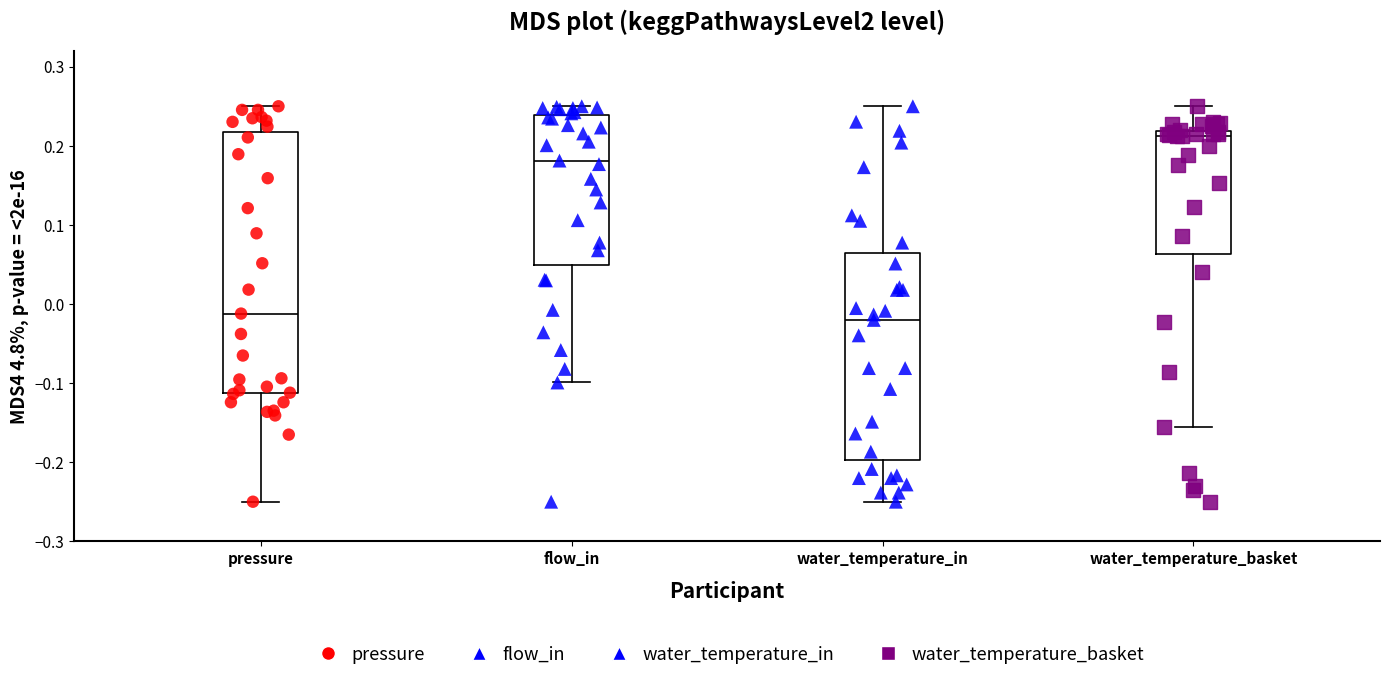

Where does the median line of the box for water_temperature_basket sit on the y-axis? The values are not printed on the chart, so give them approximately, as read against the axis.

0.21